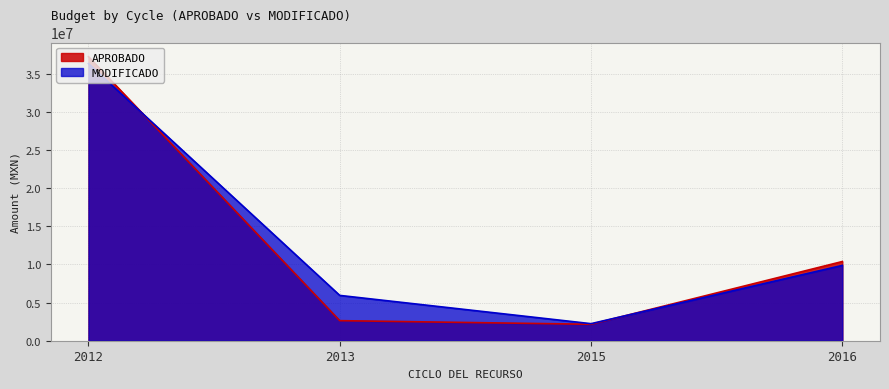

What is the average value of the APROBADO series?

13089946.2